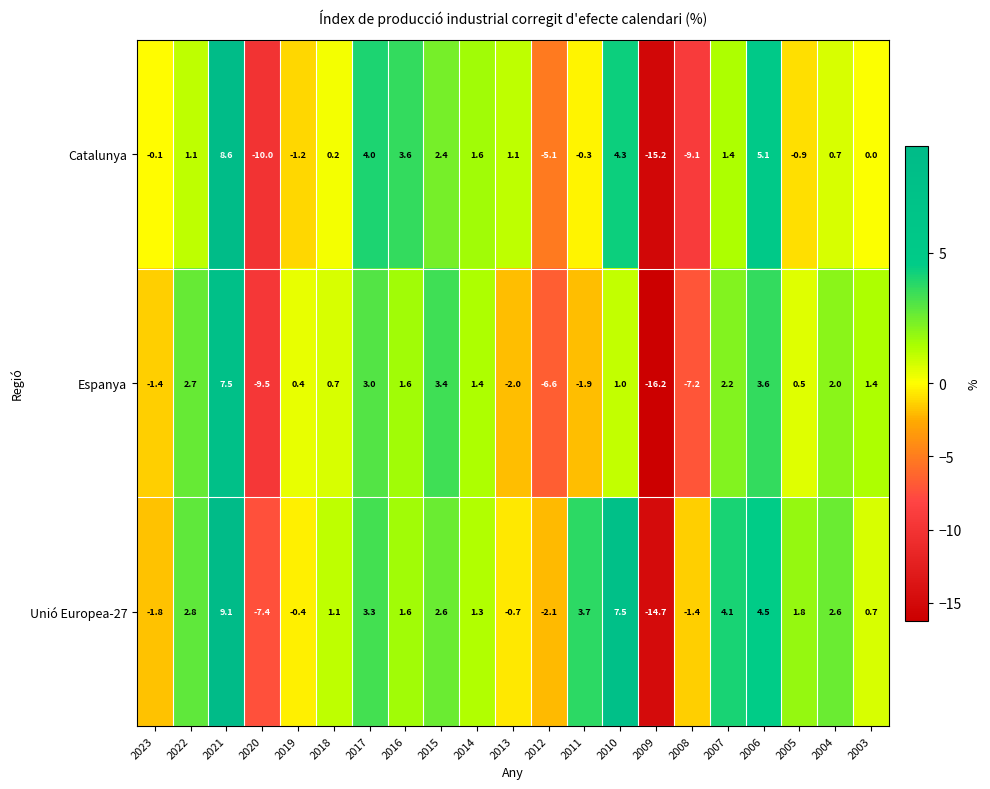

Where does the Unió Europea-27 series first go above 1?

2022